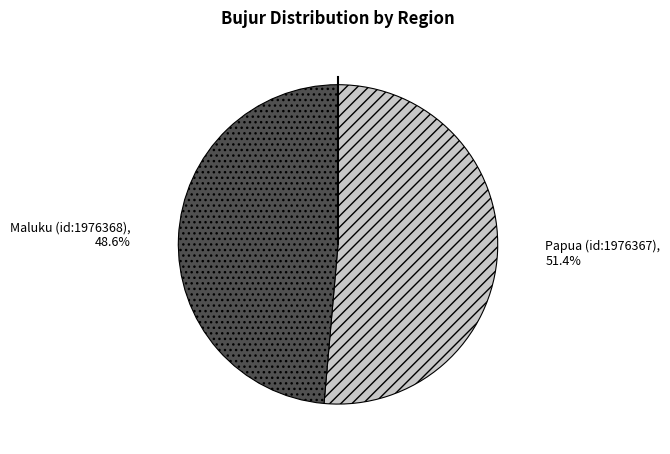

Is there a majority slice in this chart?

Yes